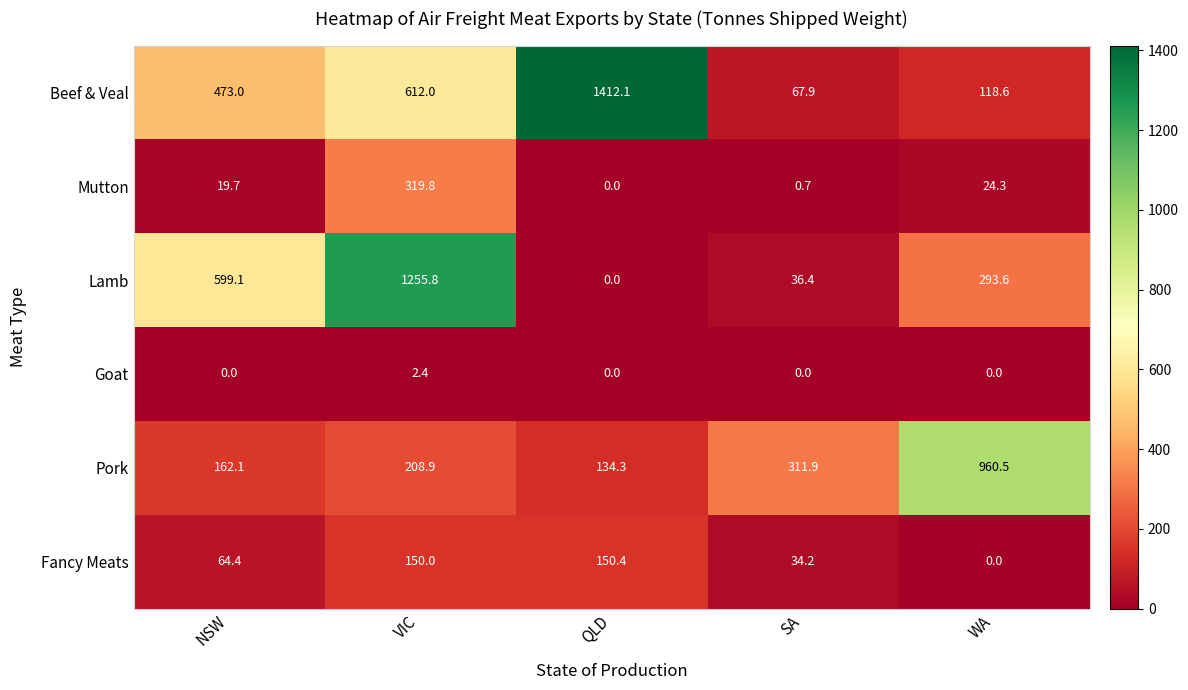

At which label does Fancy Meats reach its minimum?

WA